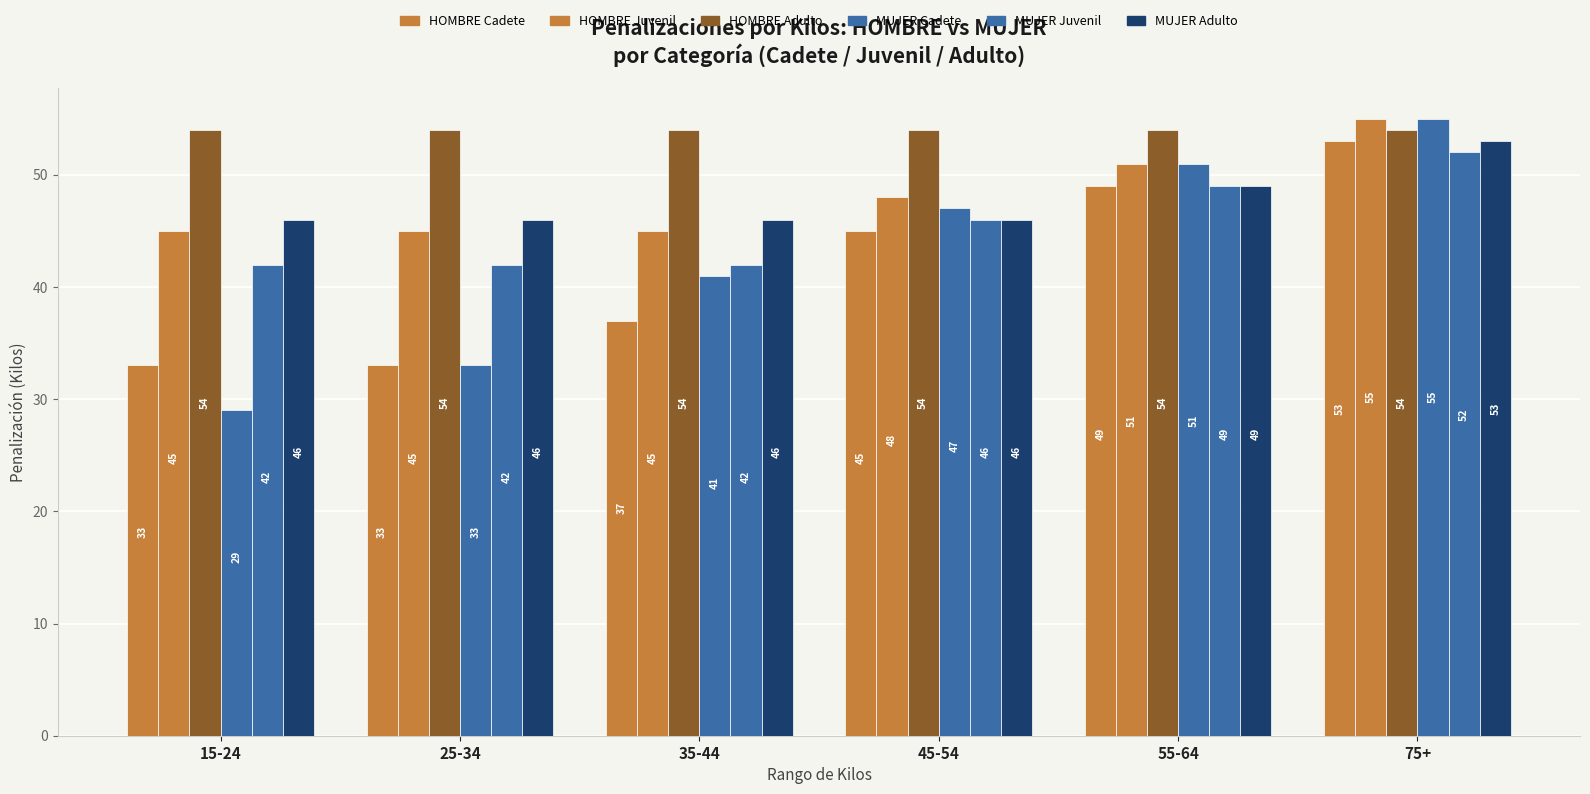

What is the difference between the second highest and second lowest values in the MUJER Adulto series?

3